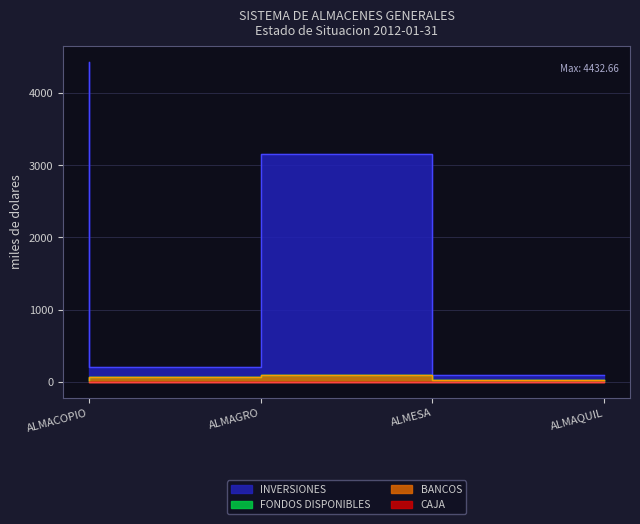

True or false: INVERSIONES has more than 0 interior local peaks.

False